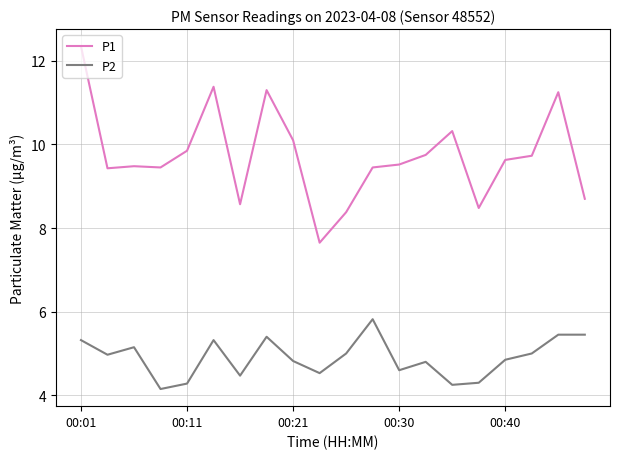

What are all the series names shown in the legend?

P1, P2